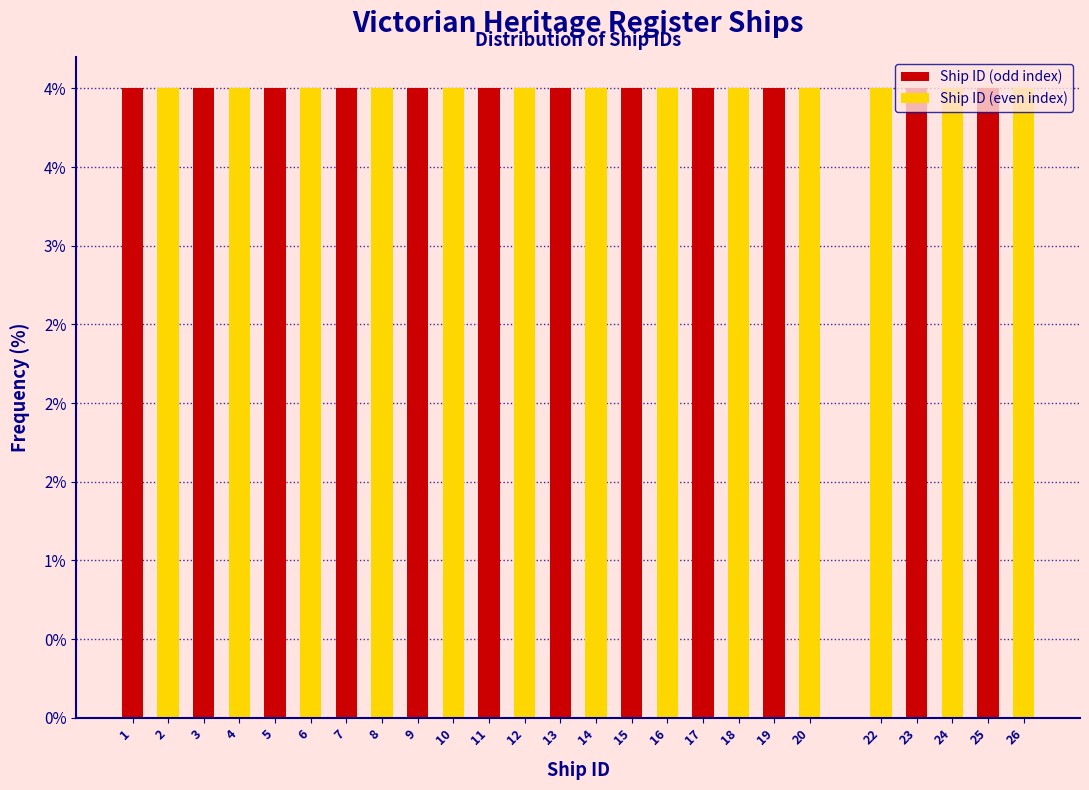

What are all the series names shown in the legend?

Ship ID (odd index), Ship ID (even index)